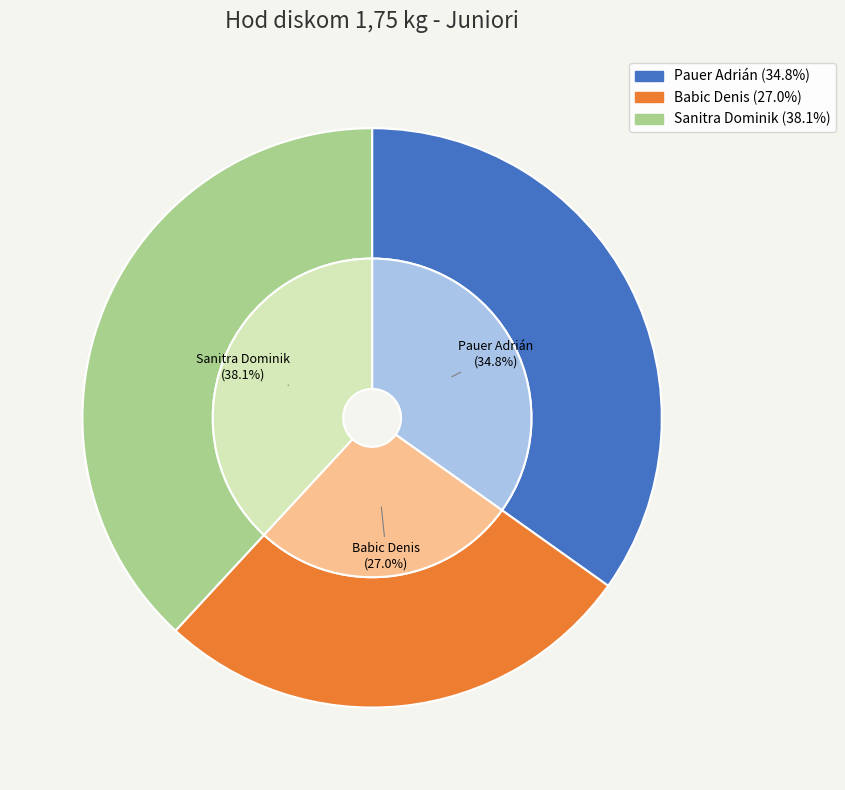

Is it true that Babic Denis is 17% of the pie?

False